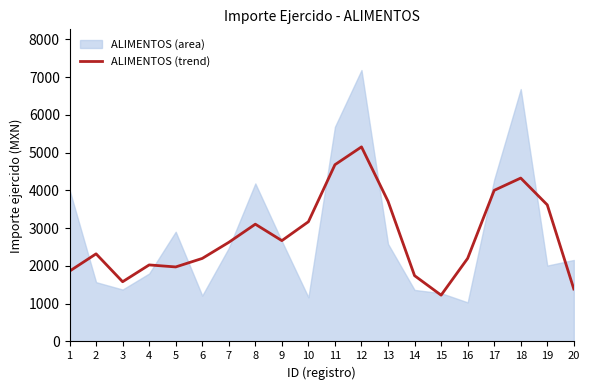

What is the minimum value for ALIMENTOS (trend)?

1226.1